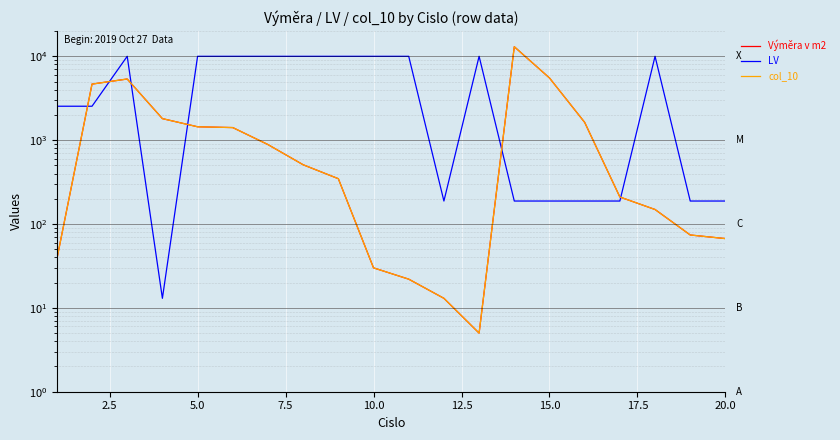

What is the average value of the Výměra v m2 series?

1860